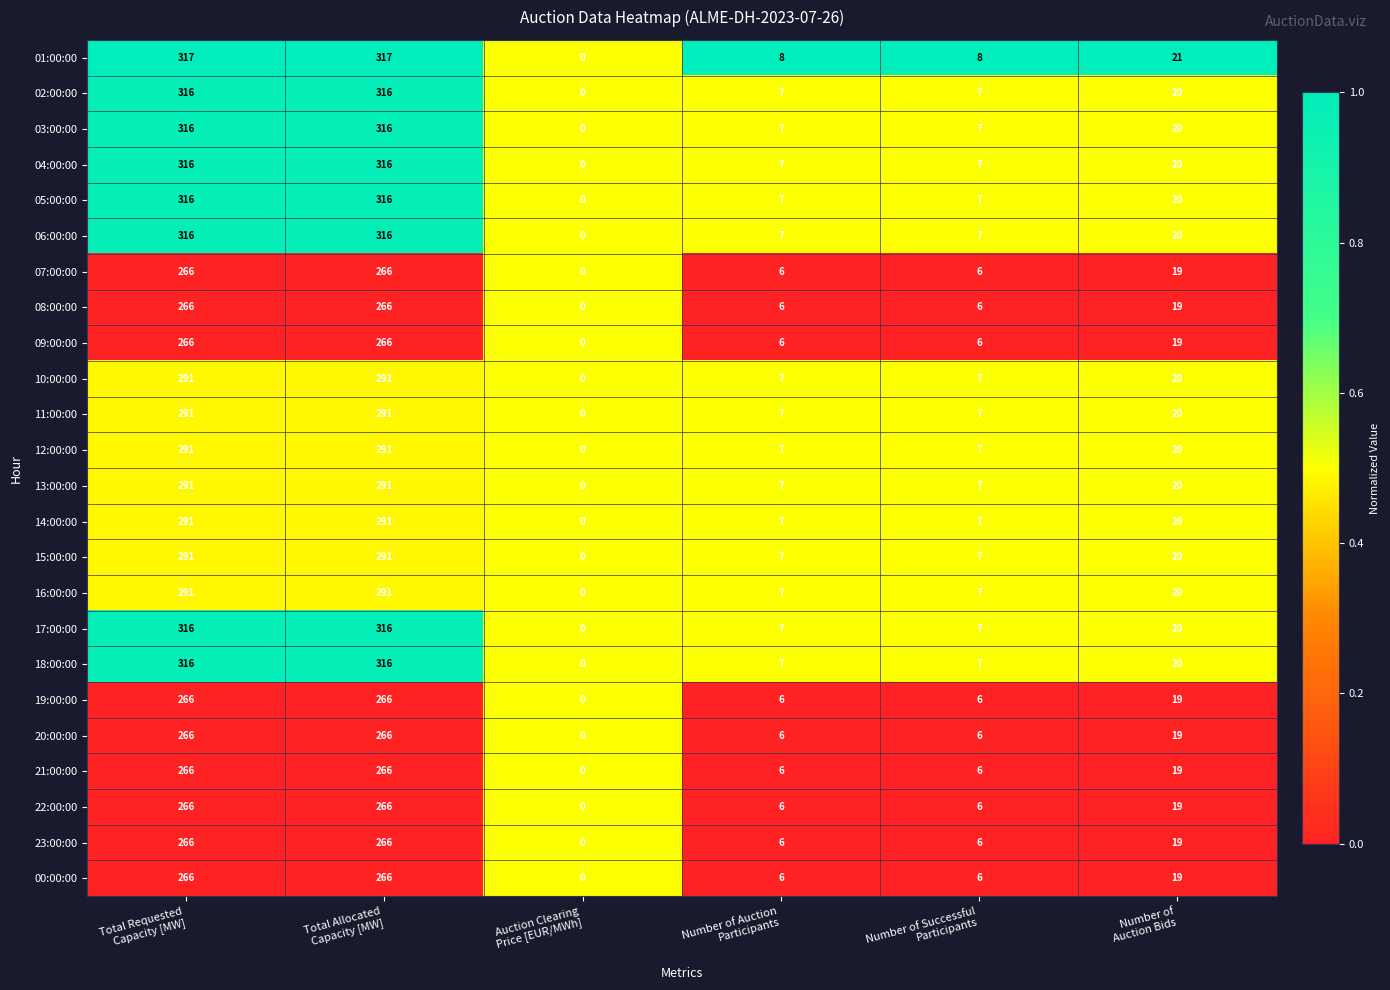

Which series has the largest range (max minus min)?

01:00:00